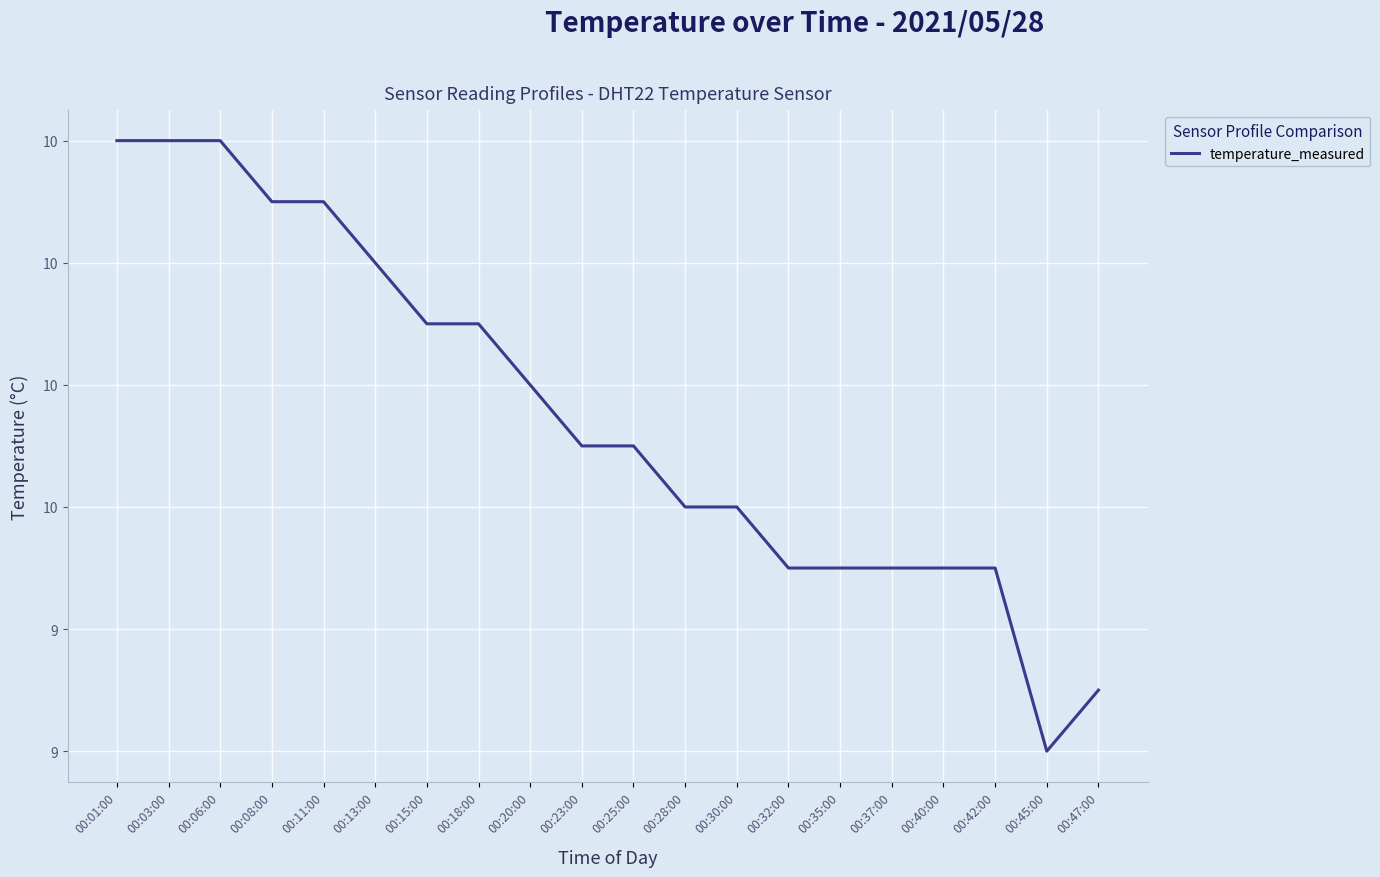

Does the chart display data point markers on the line(s)?

No